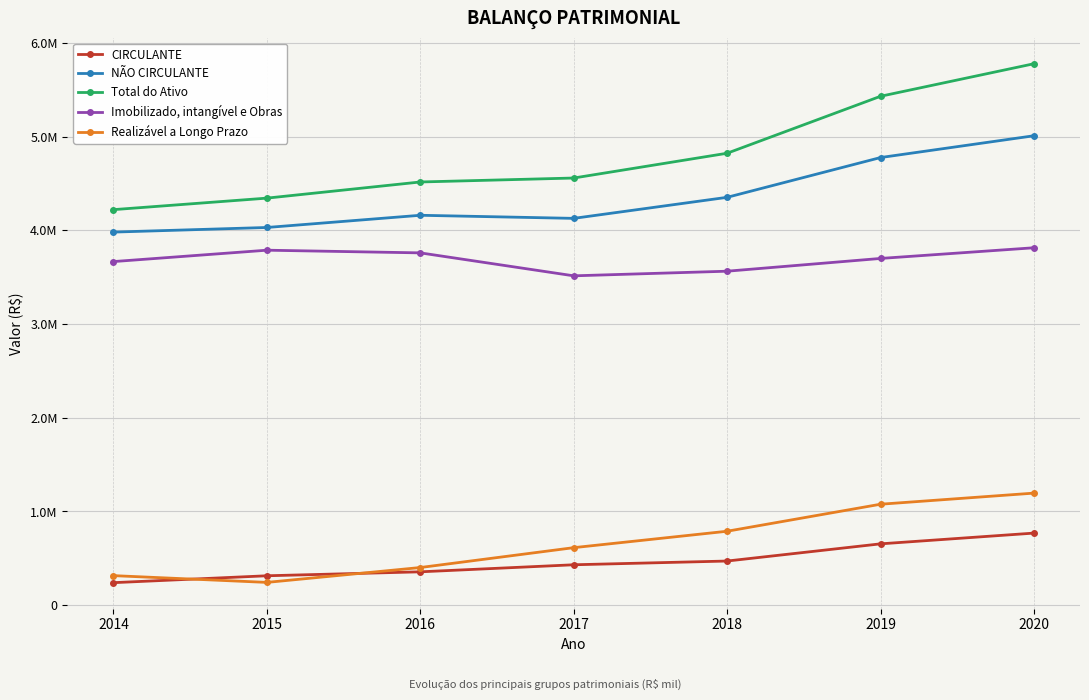

What is the difference between the Imobilizado, intangível e Obras values at 2020 and 2016?

54617.0